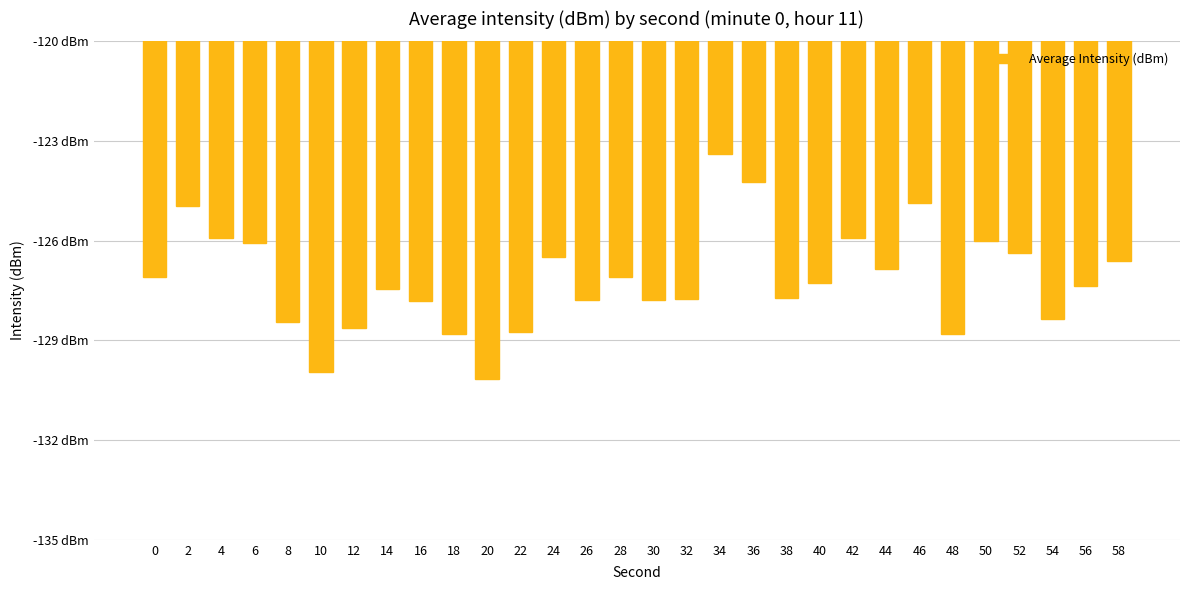

What is the approximate value at 46?

-124.9